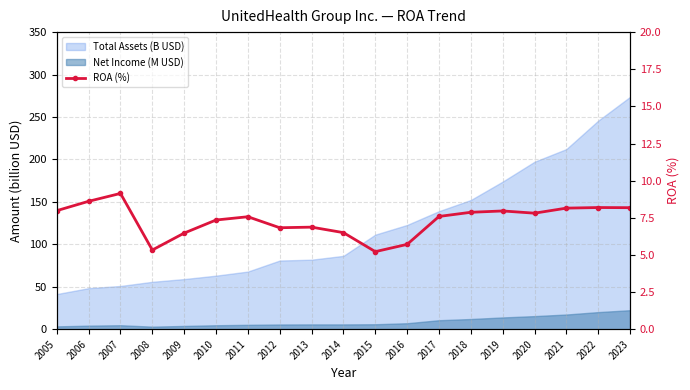

Reading left to right, list all the values displayed in this chart.

8.0	8.6	9.1	5.3	6.5	7.3	7.6	6.8	6.9	6.5	5.2	5.7	7.6	7.9	8.0	7.8	8.2	8.2	8.2